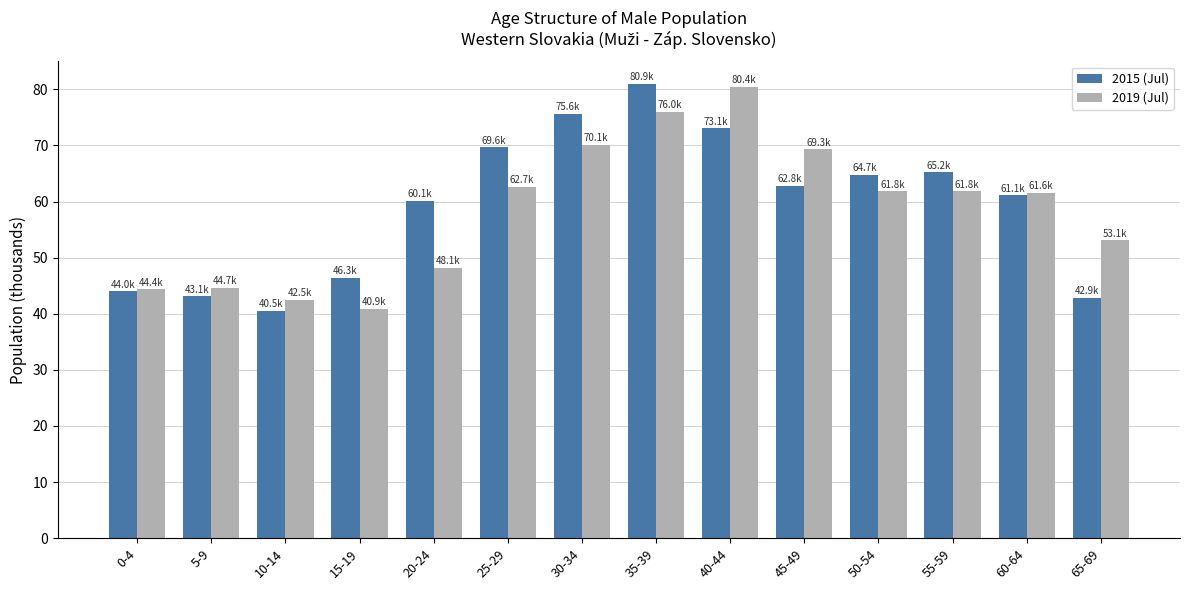

Between 15-19 and 45-49, which series saw the biggest shift?

2019 (Jul)